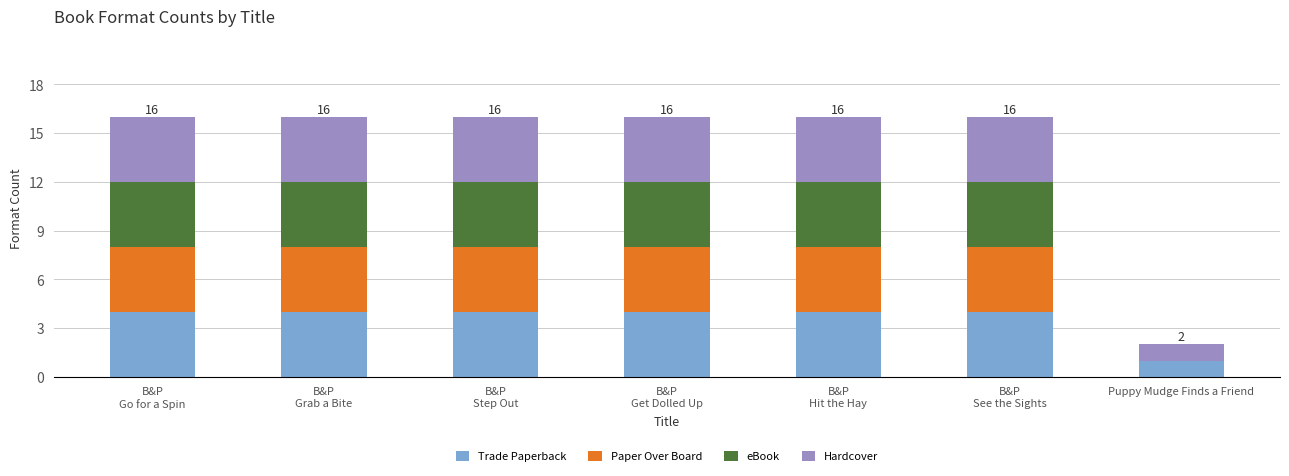

The value of Trade Paperback at Puppy Mudge Finds a Friend is 2. True or false?

False